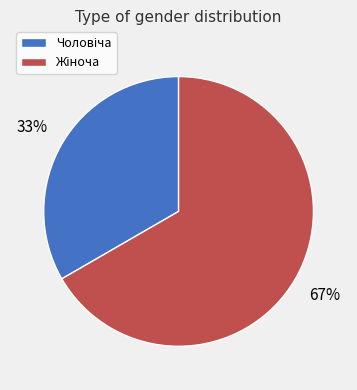

Does any single category account for the majority?

Yes